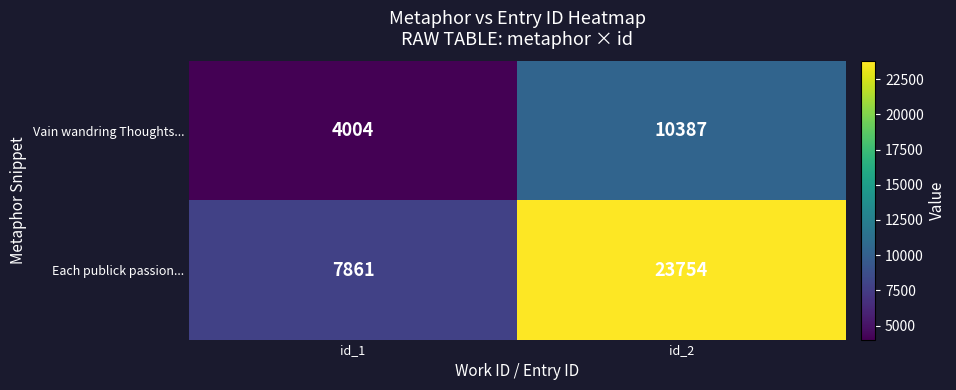

Which series changed the most between id_1 and id_2?

Each publick passion...